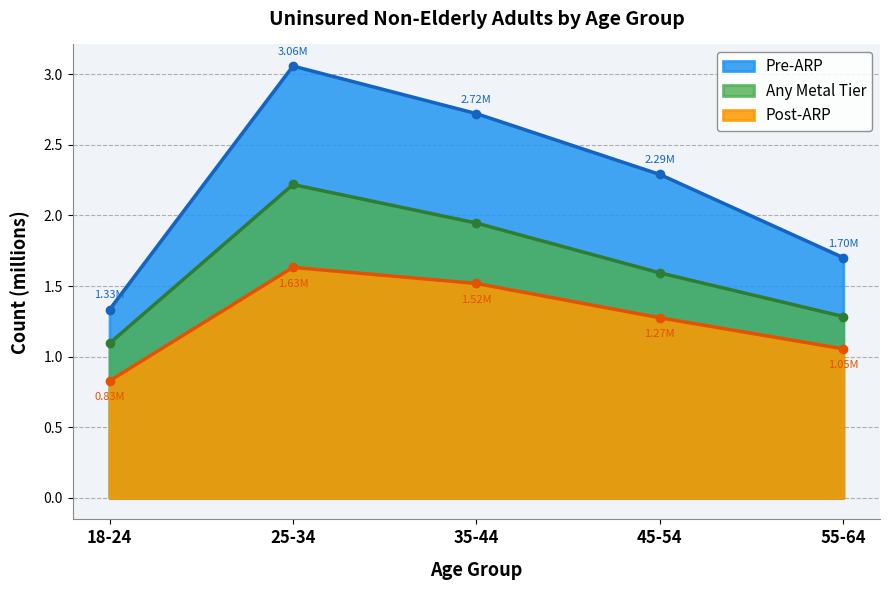

Count the number of data series in this chart.

3